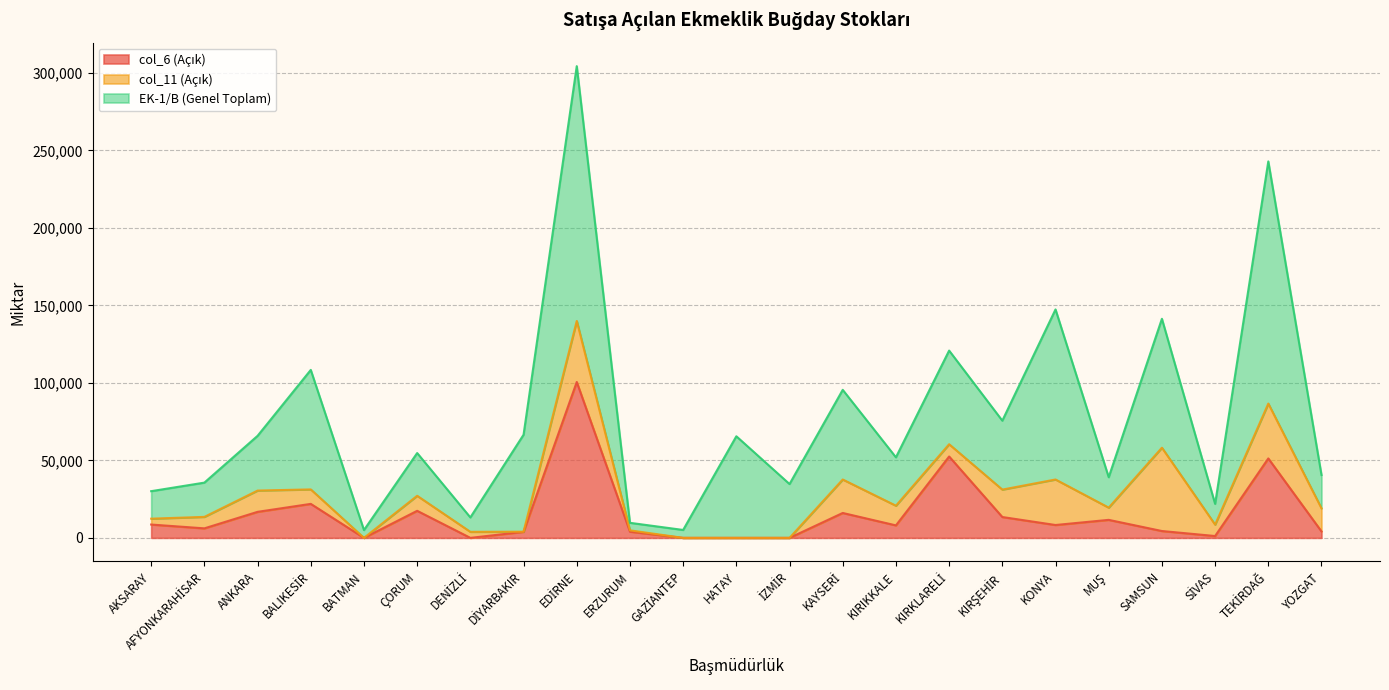

At which category does EK-1/B (Genel Toplam) reach its first local valley?

BATMAN